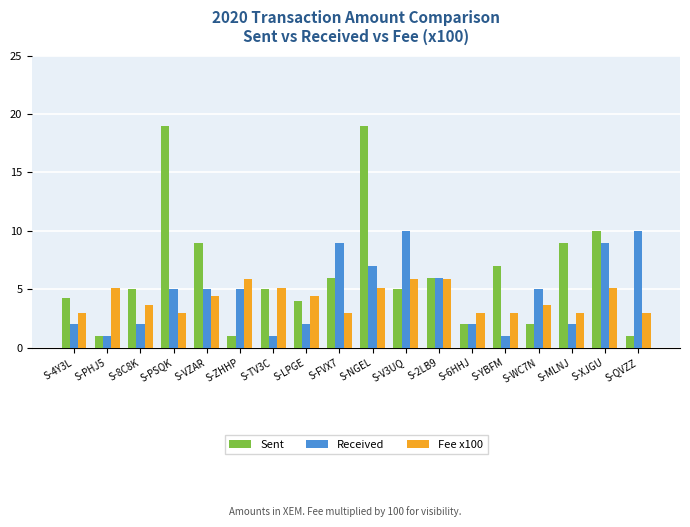

Reading left to right, extract all data points from this chart.

Sent: S-4Y3L=4.2	S-PHJ5=1.0	S-8C8K=5.0	S-PSQK=19.0	S-VZAR=9.0	S-ZHHP=1.0	S-TV3C=5.0	S-LPGE=4.0	S-FVX7=6.0	S-NGEL=19.0	S-V3UQ=5.0	S-2LB9=6.0	S-6HHJ=2.0	S-YBFM=7.0	S-WC7N=2.0	S-MLNJ=9.0	S-XJGU=10.0	S-QVZZ=1.0
Received: S-4Y3L=2.0	S-PHJ5=1.0	S-8C8K=2.0	S-PSQK=5.0	S-VZAR=5.0	S-ZHHP=5.0	S-TV3C=1.0	S-LPGE=2.0	S-FVX7=9.0	S-NGEL=7.0	S-V3UQ=10.0	S-2LB9=6.0	S-6HHJ=2.0	S-YBFM=1.0	S-WC7N=5.0	S-MLNJ=2.0	S-XJGU=9.0	S-QVZZ=10.0
Fee x100: S-4Y3L=2.9	S-PHJ5=5.1	S-8C8K=3.7	S-PSQK=2.9	S-VZAR=4.4	S-ZHHP=5.9	S-TV3C=5.1	S-LPGE=4.4	S-FVX7=2.9	S-NGEL=5.1	S-V3UQ=5.9	S-2LB9=5.9	S-6HHJ=2.9	S-YBFM=2.9	S-WC7N=3.7	S-MLNJ=2.9	S-XJGU=5.1	S-QVZZ=2.9